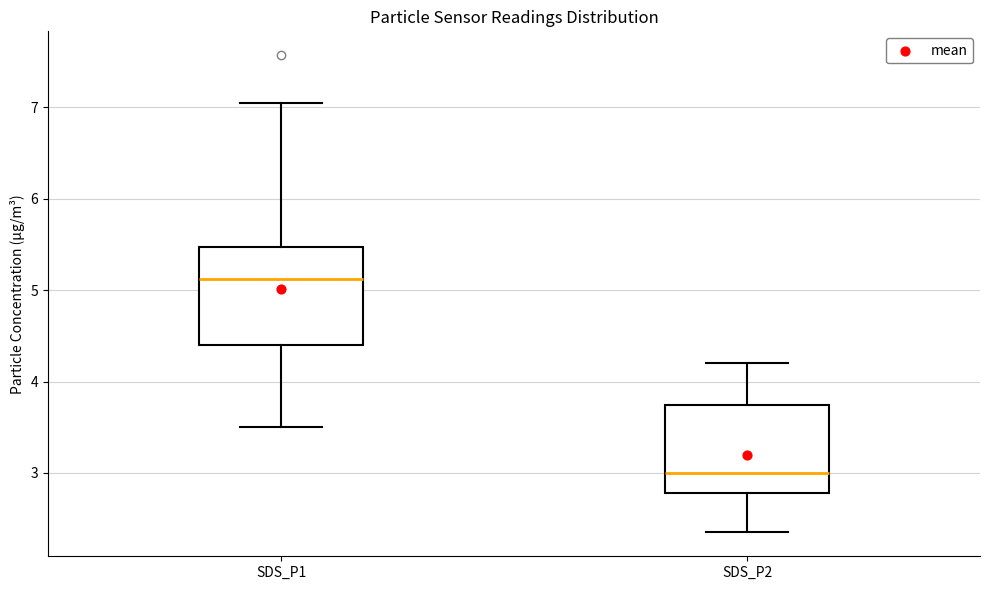

Reading left to right, read every box against the y-axis: the position of its median line, the range the box covers, and the ends of its whiskers. The values are not printed on the chart, so give them approximately, as read against the axis.

SDS_P1: median 5.1, box 4.4 to 5.5, whiskers 3.5 to 7.1
SDS_P2: median 3.0, box 2.8 to 3.7, whiskers 2.4 to 4.2